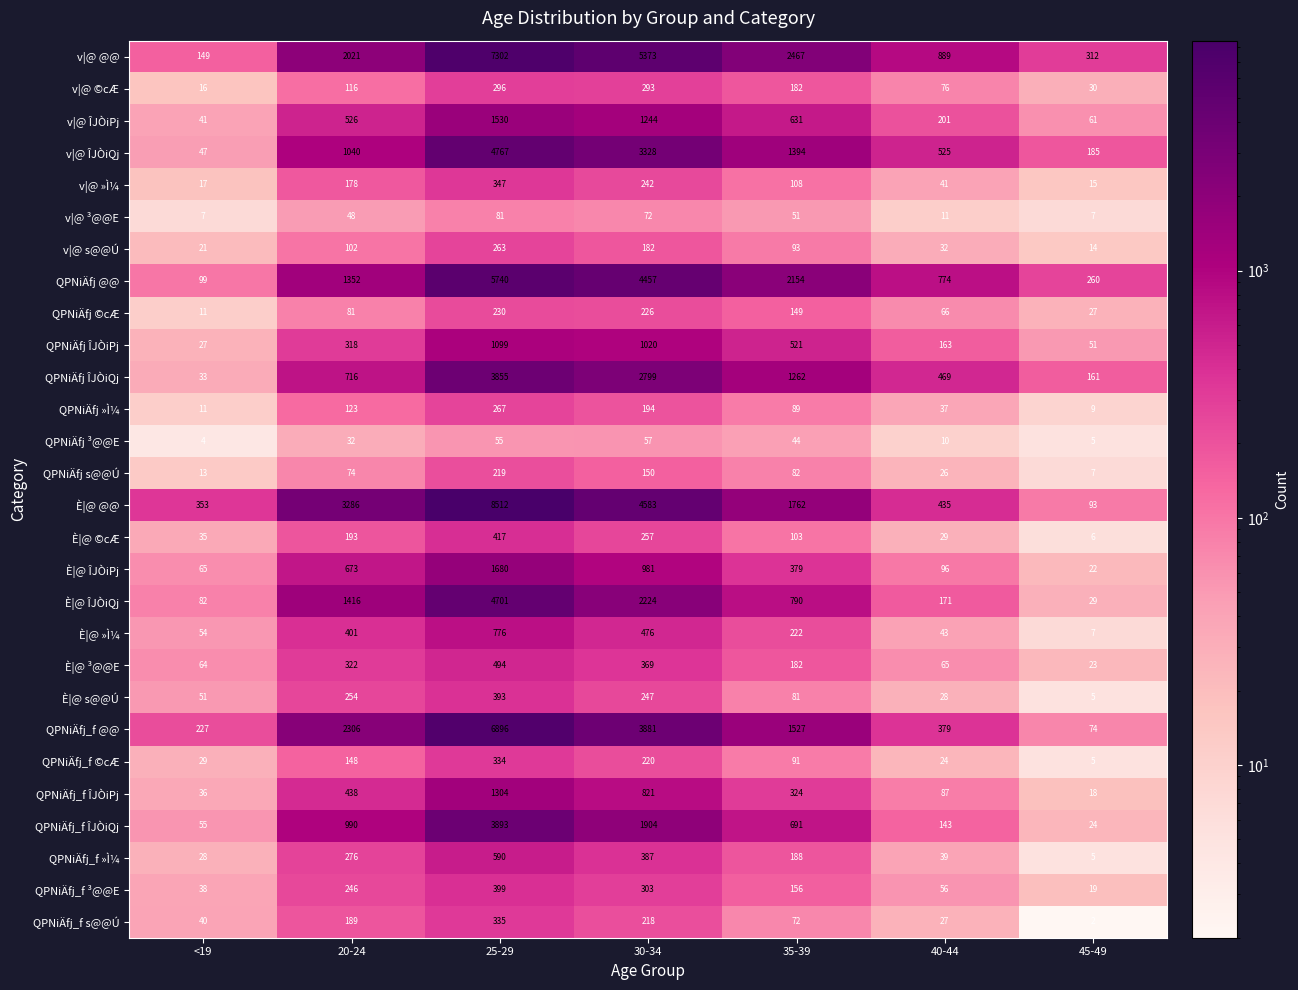

Where does the È|@ s@@Ú series first go above 81?

20-24